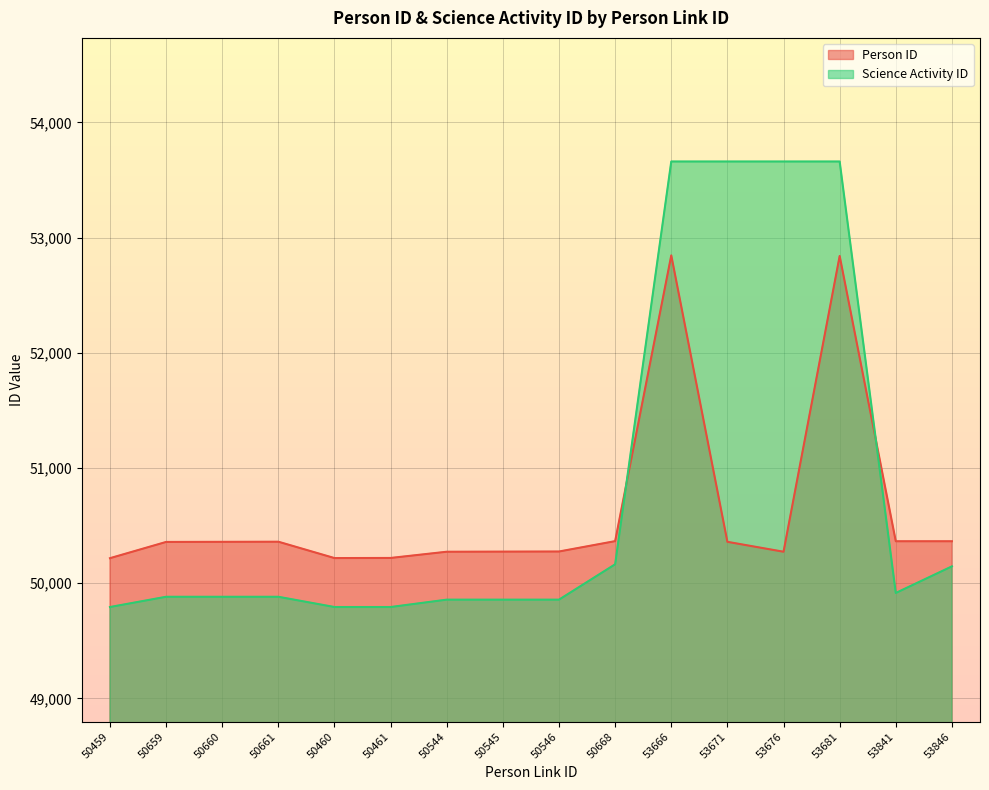

How many data points in Science Activity ID are less than 49882?

6